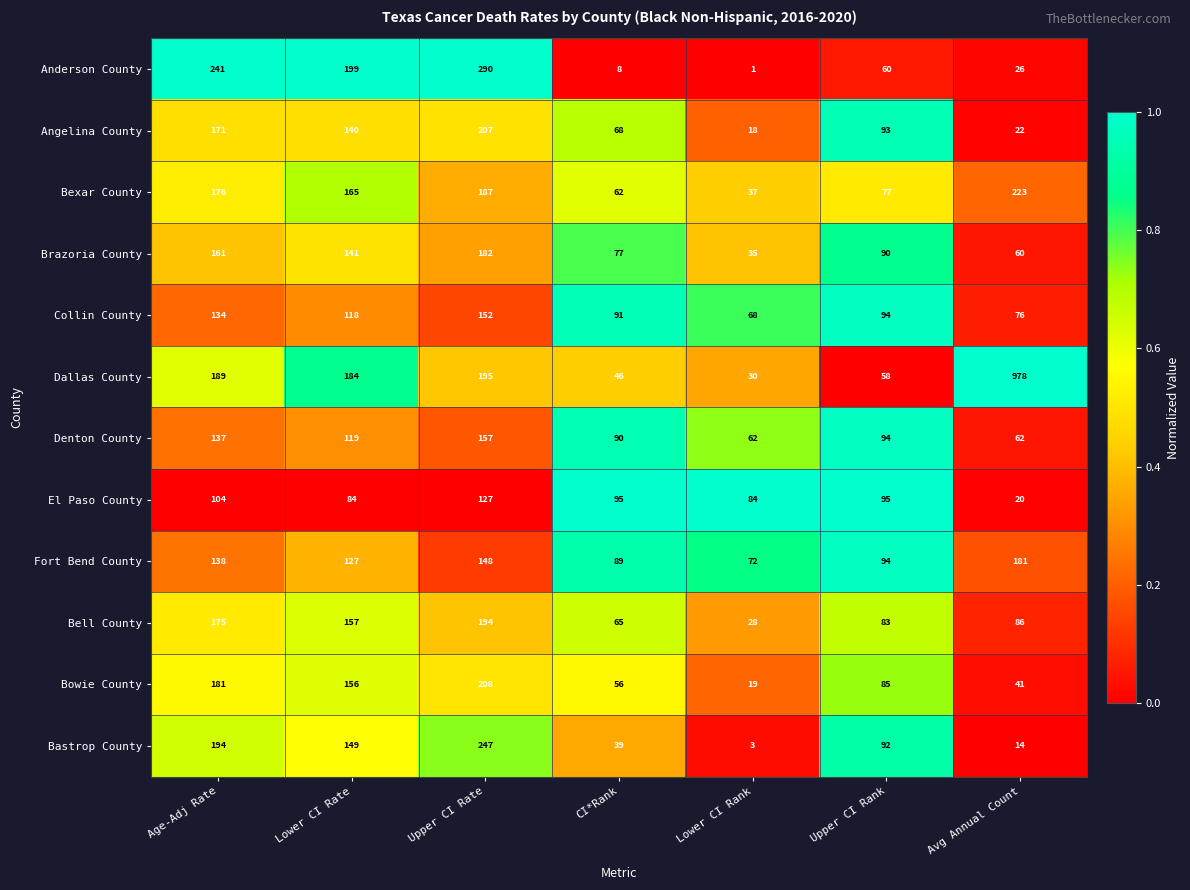

The value of Brazoria County at Avg Annual Count is 33. True or false?

False